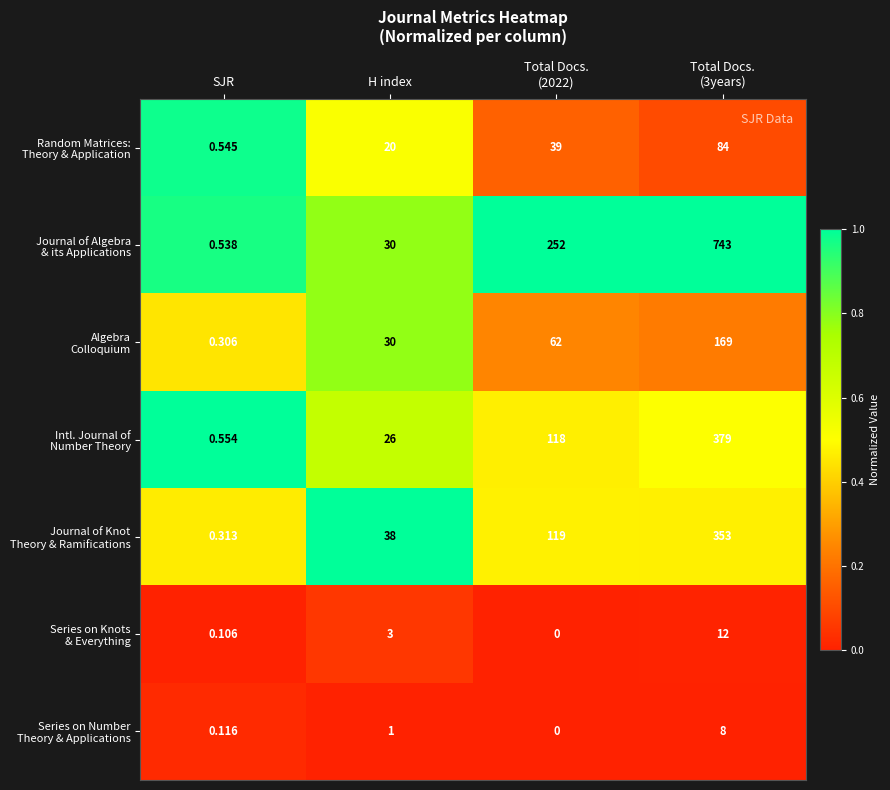

How many data points does each series have?

4